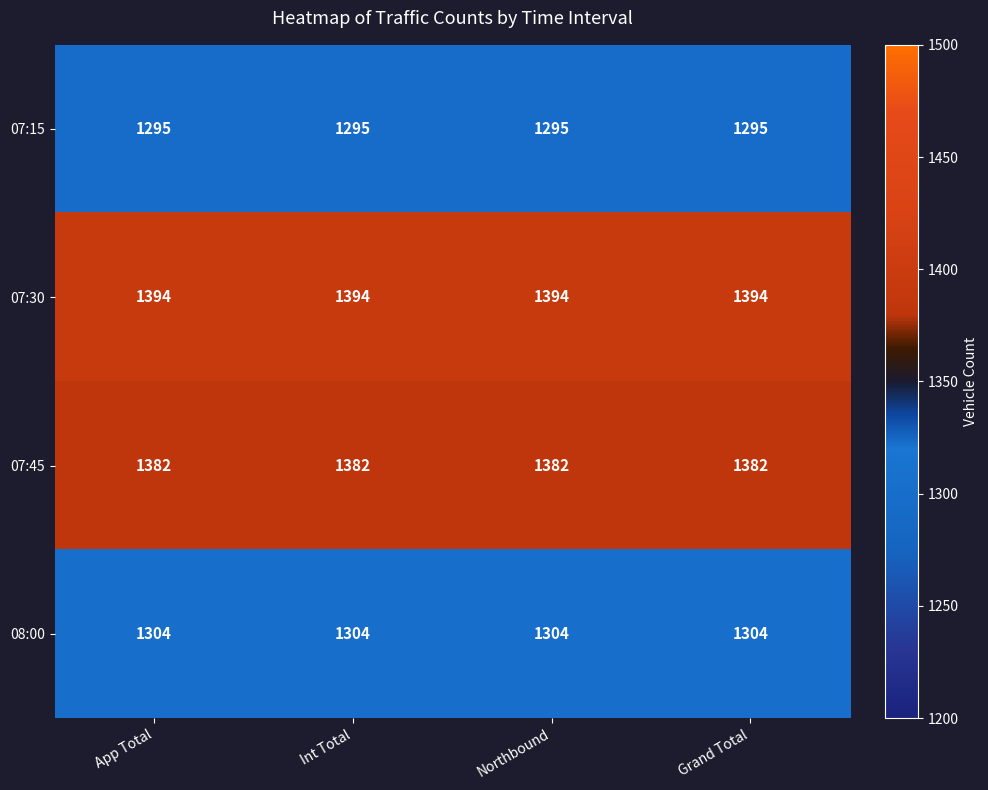

Is it true that 07:15 equals 2068 at Northbound?

False